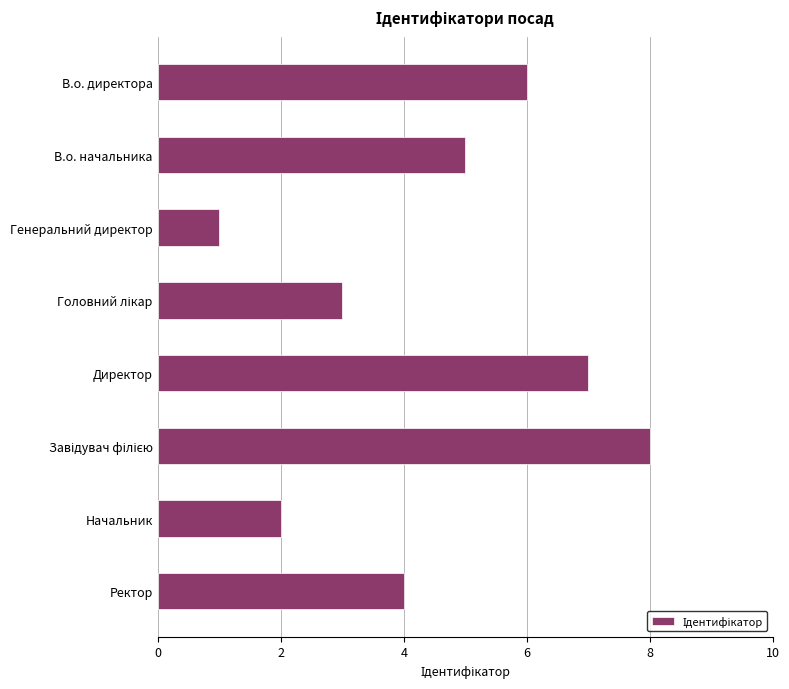

What position from the top is Начальник?

7